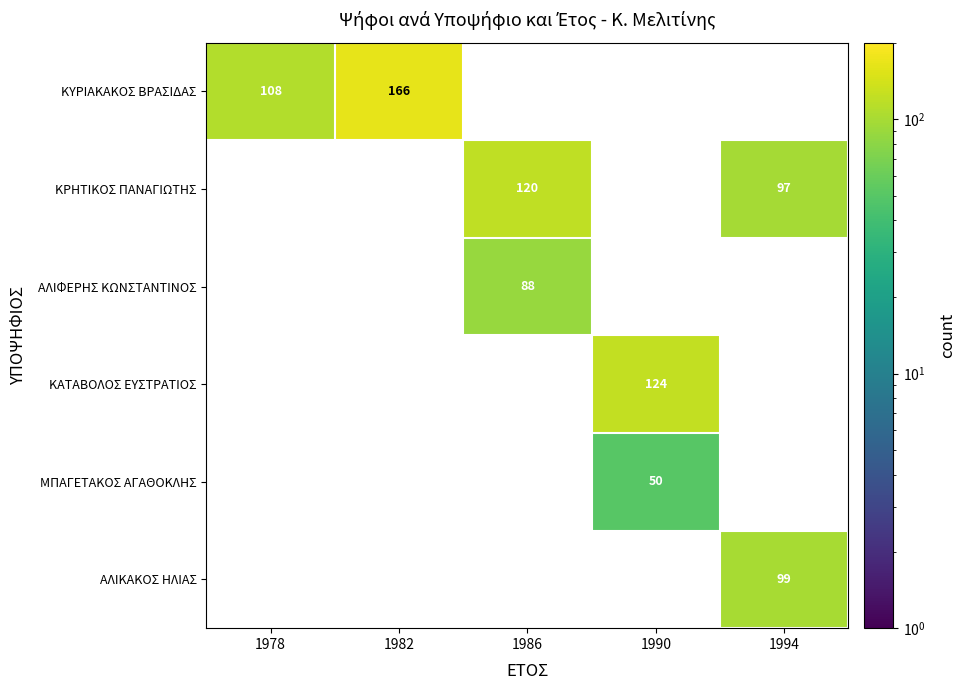

The value of ΑΛΙΚΑΚΟΣ ΗΛΙΑΣ at 1994 is 52.2. True or false?

False